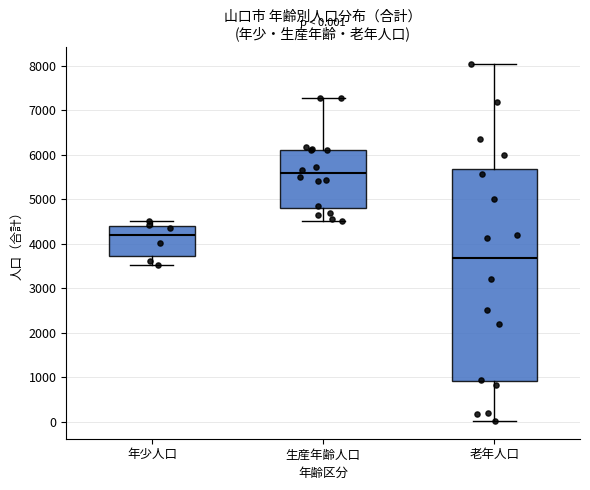

Which box's median line is the lowest?

老年人口